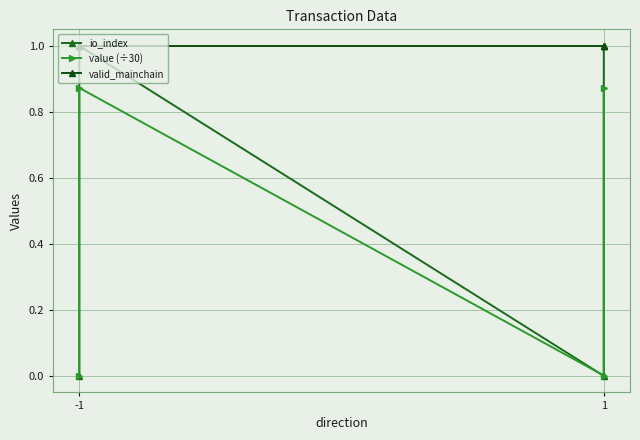

True or false: io_index has a value of 0.5 at -1.

False